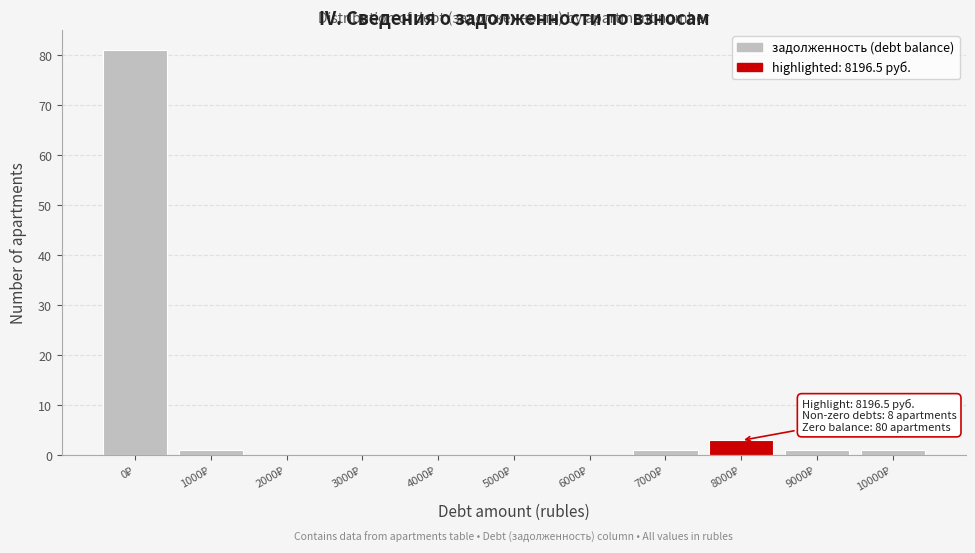

What is the sum of all values?

88